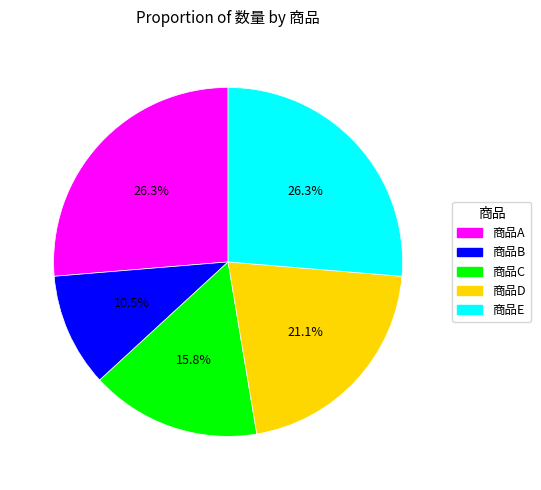

Between 商品E and 商品C, which is larger?

商品E